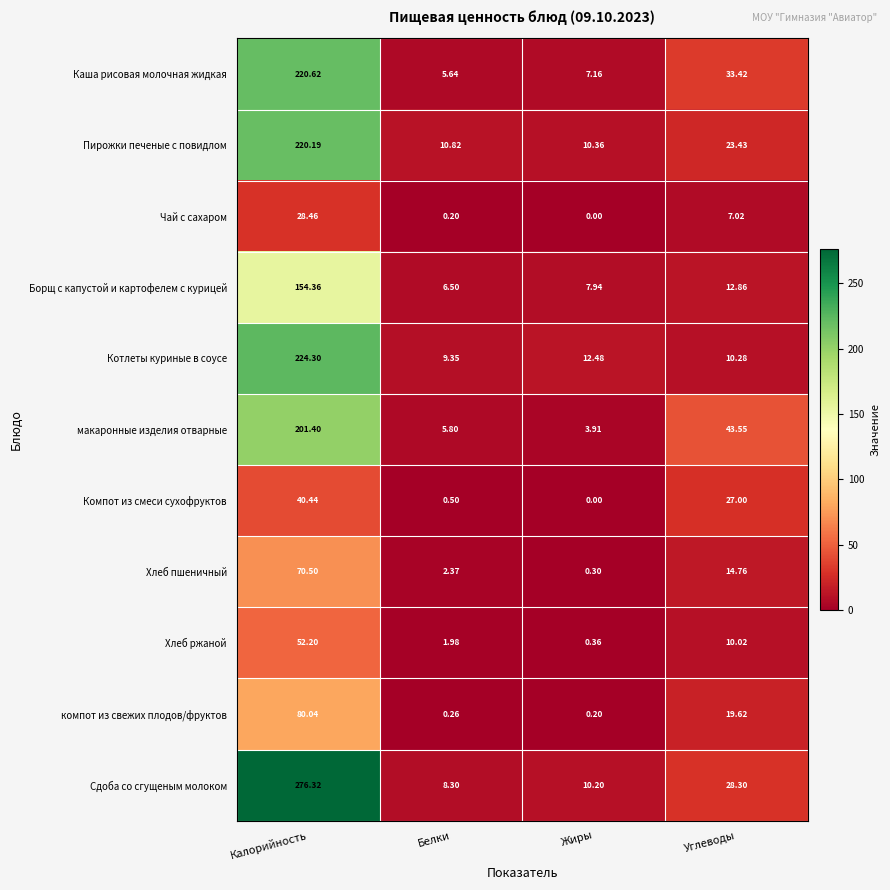

Rank the categories by Хлеб пшеничный value from lowest to highest.

Жиры, Белки, Углеводы, Калорийность